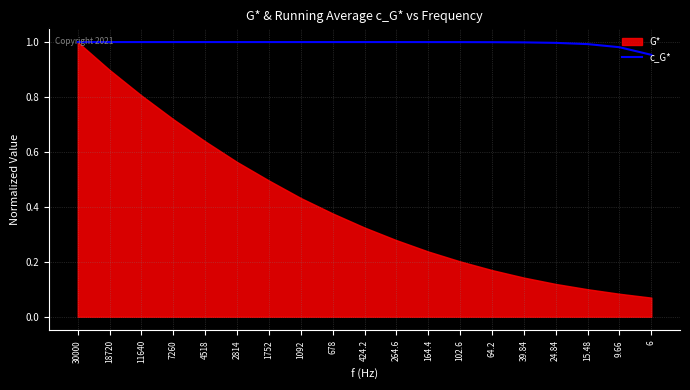

How many lines are shown in the chart?

1